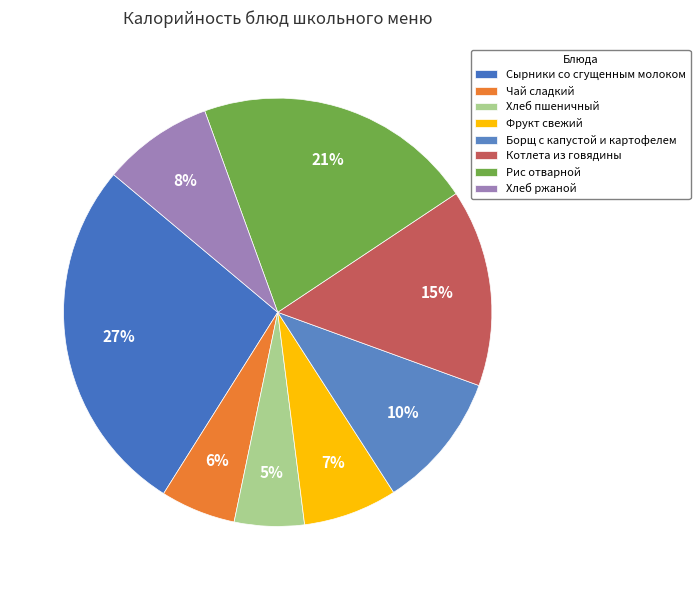

What is the largest slice in the pie chart?

Сырники со сгущенным молоком